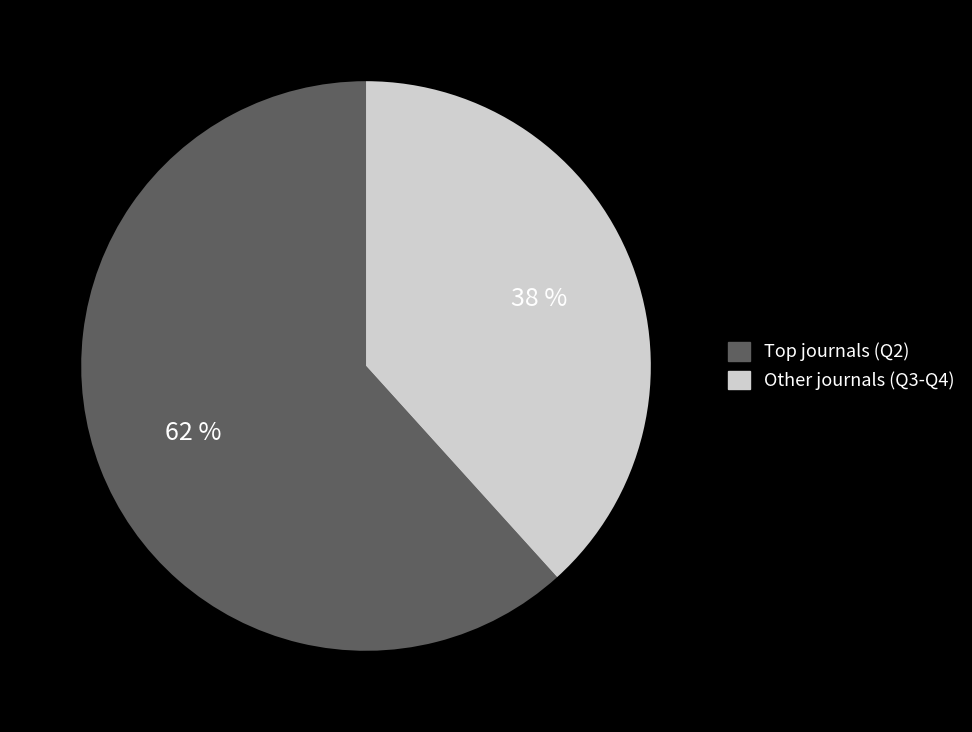

Is there a majority slice in this chart?

Yes